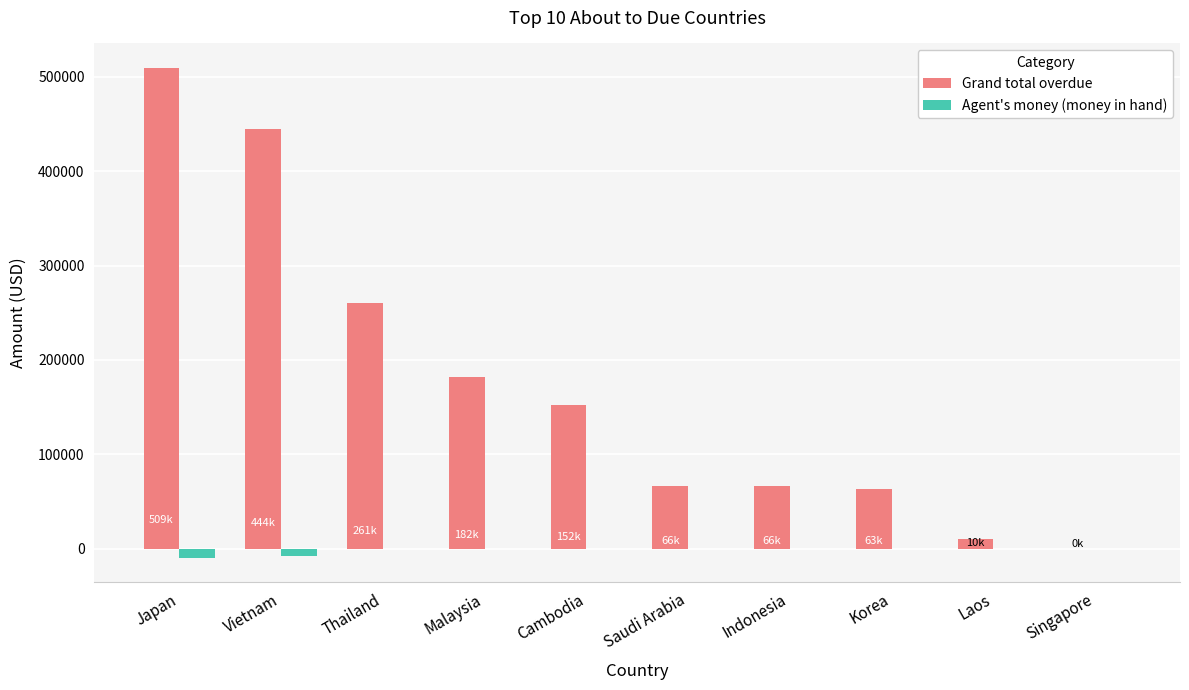

What is the highest value of the Grand total overdue series?

509320.8